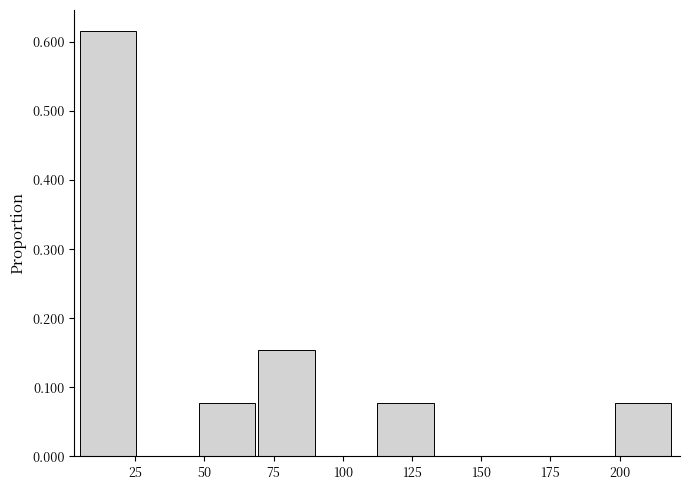

Over which range of the x-axis is the bar tallest?

5 to 25